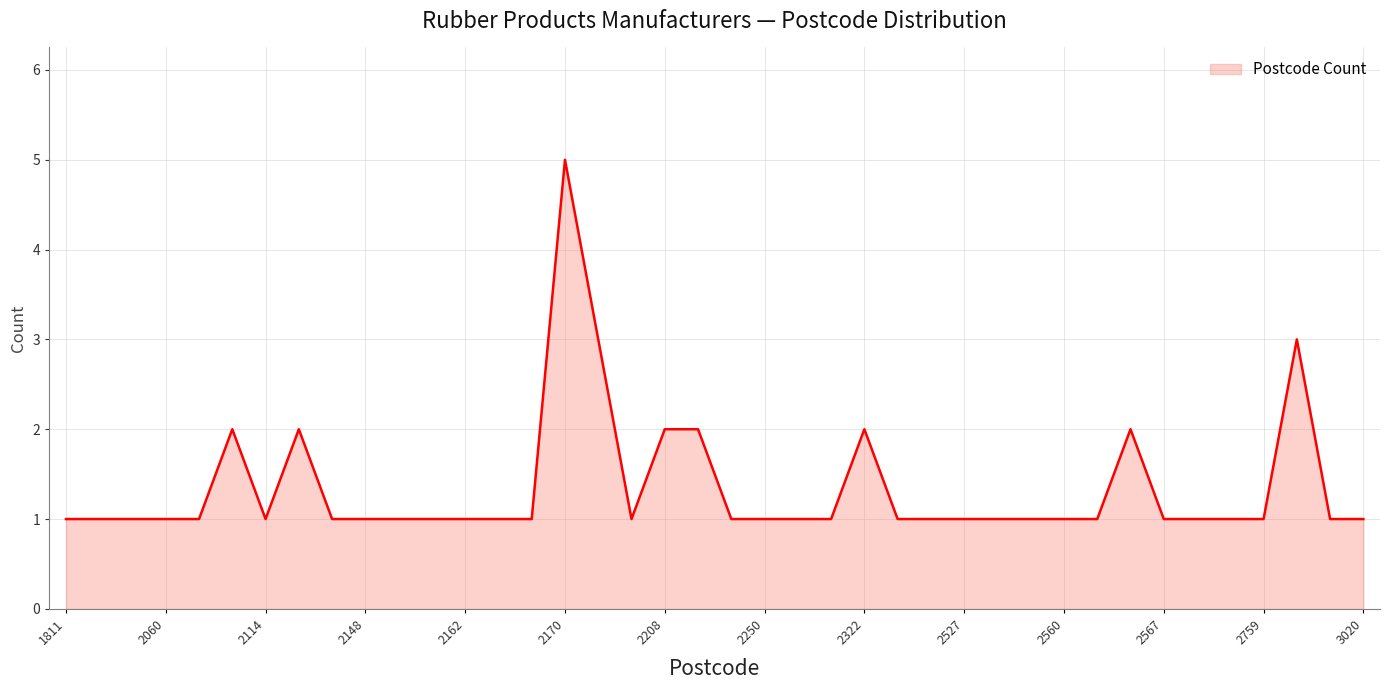

What is the minimum value shown in the chart?

1